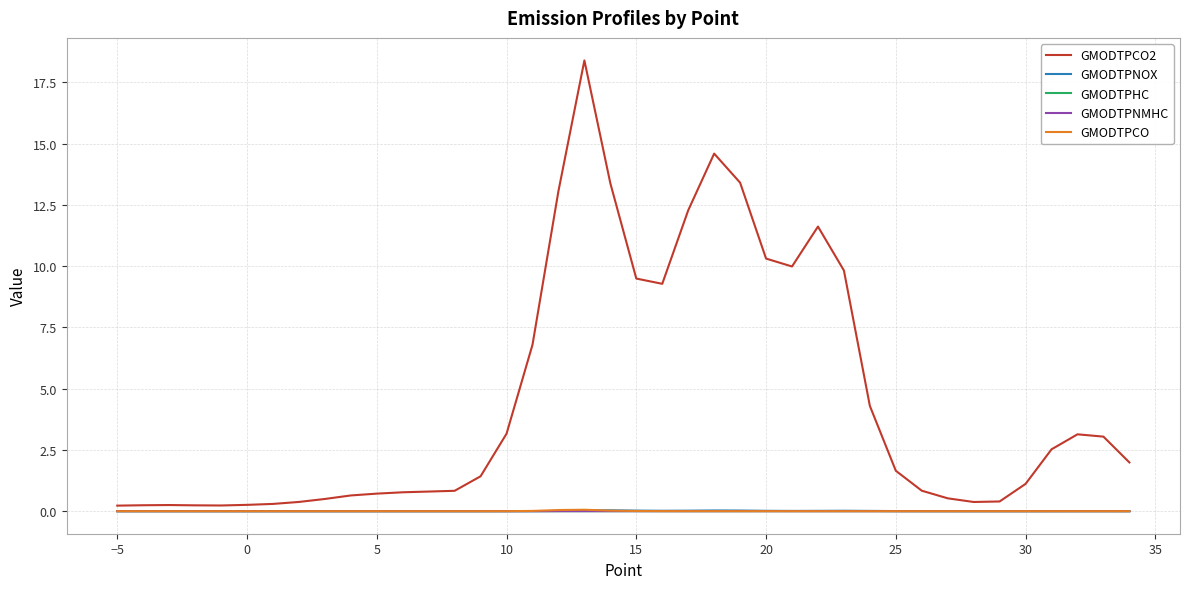

What is the greatest value displayed?

18.4